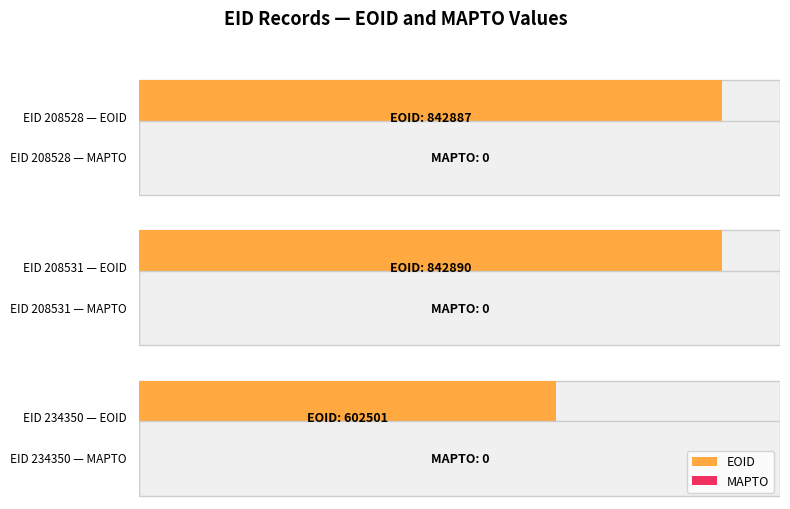

Which series has the largest range (max minus min)?

EOID